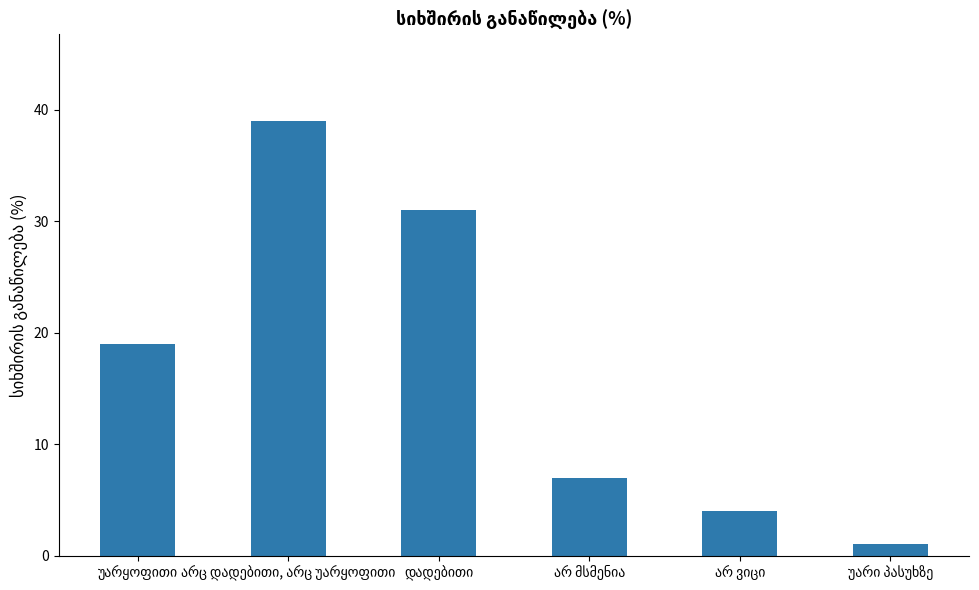

What is the greatest value displayed?

39